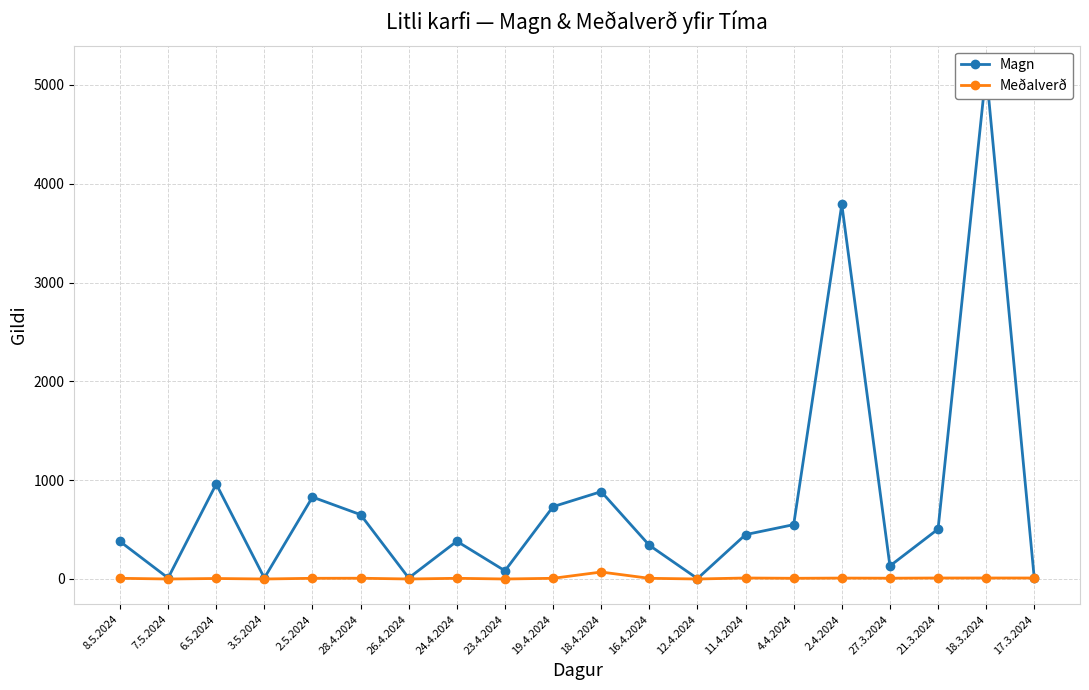

What is the difference between the highest and lowest values at 24.4.2024?

375.0